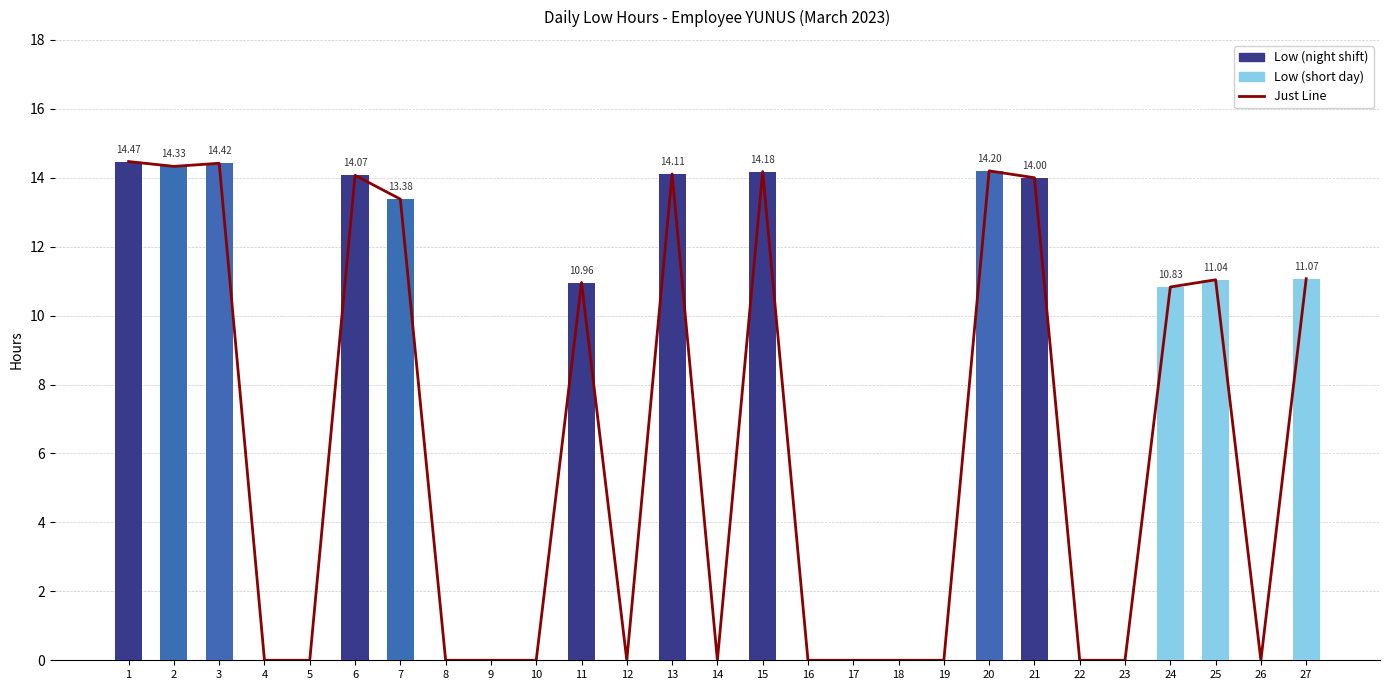

Reading right to left, transcribe all the data shown in this chart.

Just Line: 27=11.1	26=0.0	25=11.0	24=10.8	23=0.0	22=0.0	21=14.0	20=14.2	19=0.0	18=0.0	17=0.0	16=0.0	15=14.2	14=0.0	13=14.1	12=0.0	11=11.0	10=0.0	9=0.0	8=0.0	7=13.4	6=14.1	5=0.0	4=0.0	3=14.4	2=14.3	1=14.5
Low: 27=11.1	26=0.0	25=11.0	24=10.8	23=0.0	22=0.0	21=14.0	20=14.2	19=0.0	18=0.0	17=0.0	16=0.0	15=14.2	14=0.0	13=14.1	12=0.0	11=11.0	10=0.0	9=0.0	8=0.0	7=13.4	6=14.1	5=0.0	4=0.0	3=14.4	2=14.3	1=14.5